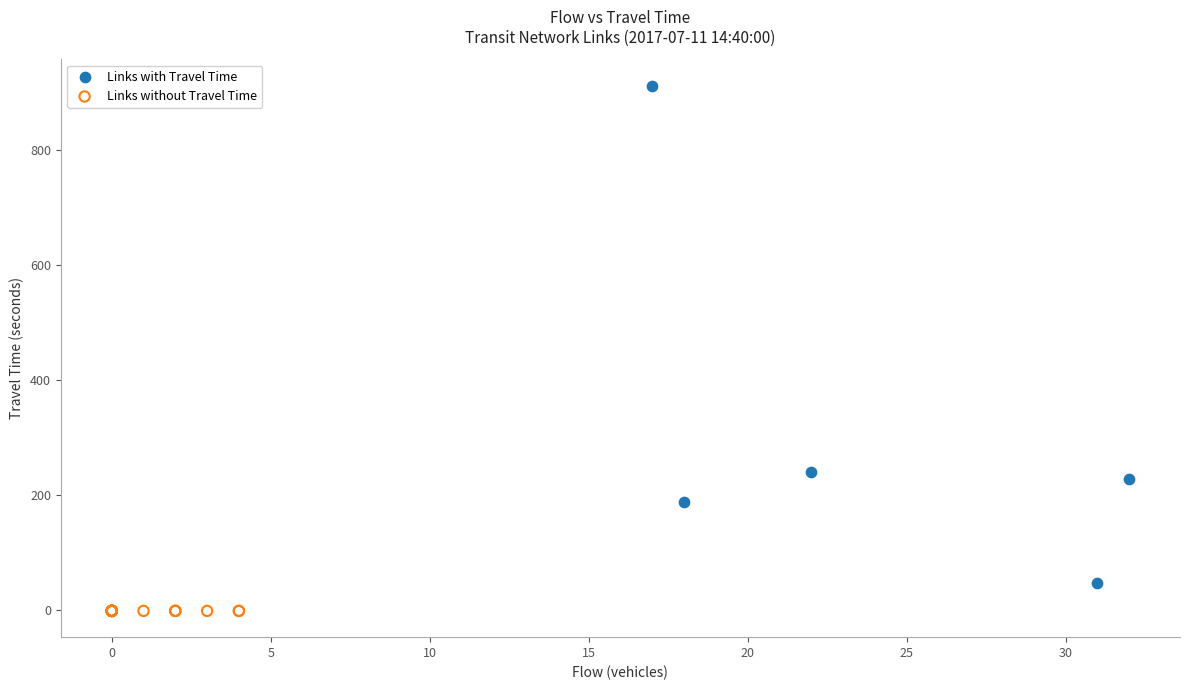

What are all the series names shown in the legend?

Links with Travel Time, Links without Travel Time